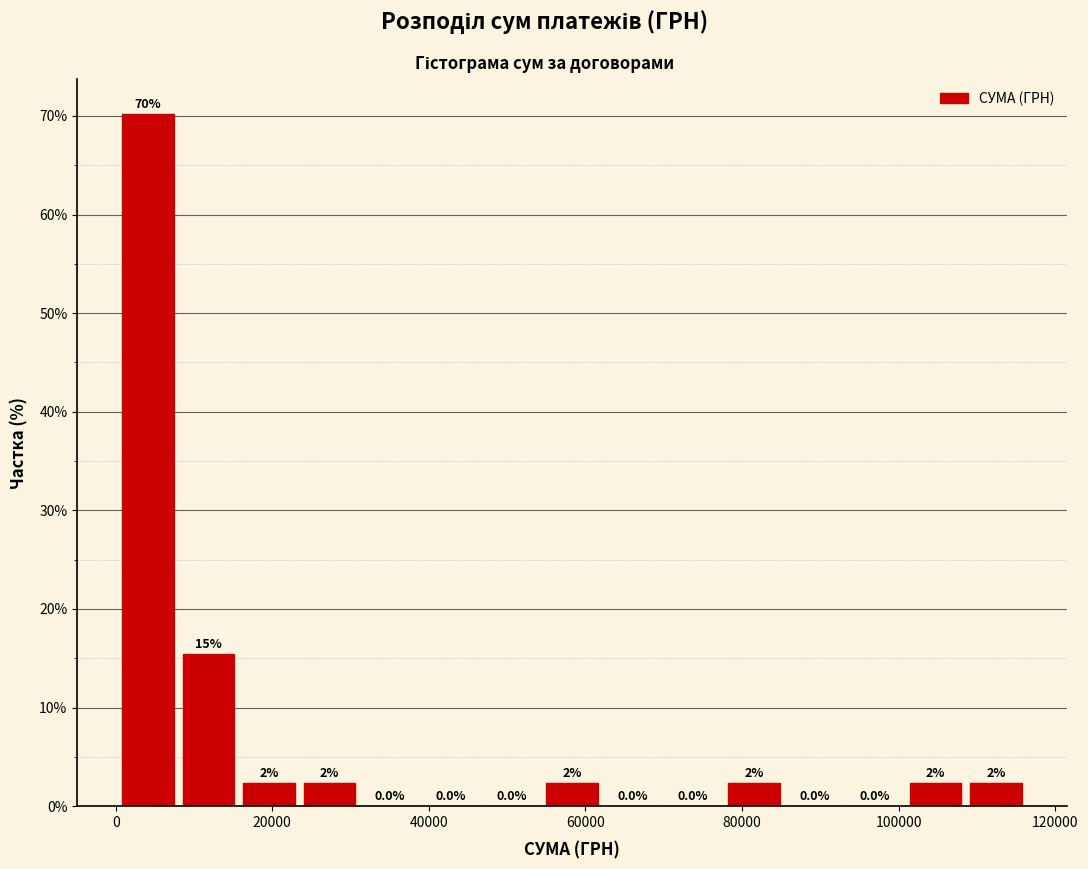

Around what value on the x-axis is the tallest bar? Give the approximate position of its centre, as read against the axis.

4000